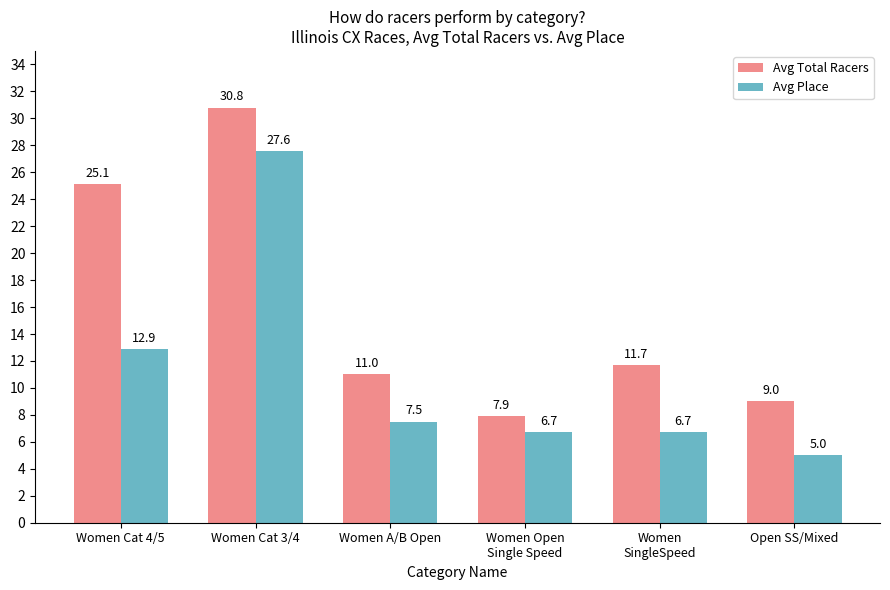

At which category does the chart reach its minimum across all series?

Open SS/Mixed